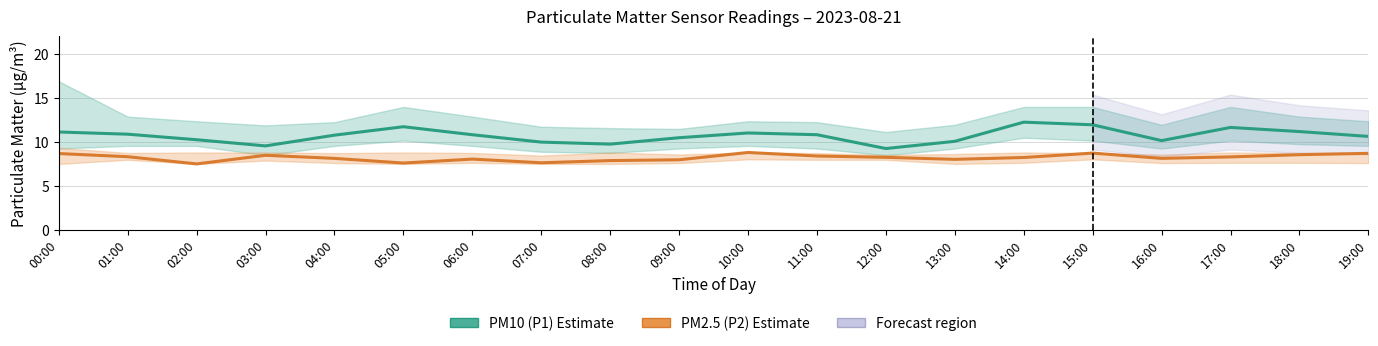

Reading left to right, list all the values displayed in this chart.

PM10 (P1): 00:00=11.1	01:00=10.9	02:00=10.2	03:00=9.6	04:00=10.8	05:00=11.7	06:00=10.8	07:00=10.0	08:00=9.8	09:00=10.5	10:00=11.0	11:00=10.8	12:00=9.2	13:00=10.1	14:00=12.2	15:00=11.9	16:00=10.2	17:00=11.7	18:00=11.2	19:00=10.6
PM2.5 (P2): 00:00=8.7	01:00=8.3	02:00=7.5	03:00=8.5	04:00=8.1	05:00=7.6	06:00=8.1	07:00=7.6	08:00=7.9	09:00=8.0	10:00=8.8	11:00=8.4	12:00=8.2	13:00=8.0	14:00=8.2	15:00=8.7	16:00=8.1	17:00=8.3	18:00=8.6	19:00=8.7